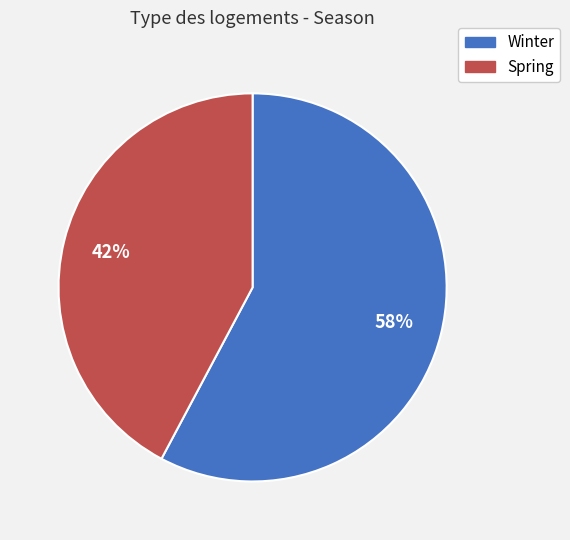

What is the ratio of the value at Winter to the value at Spring?

1.4